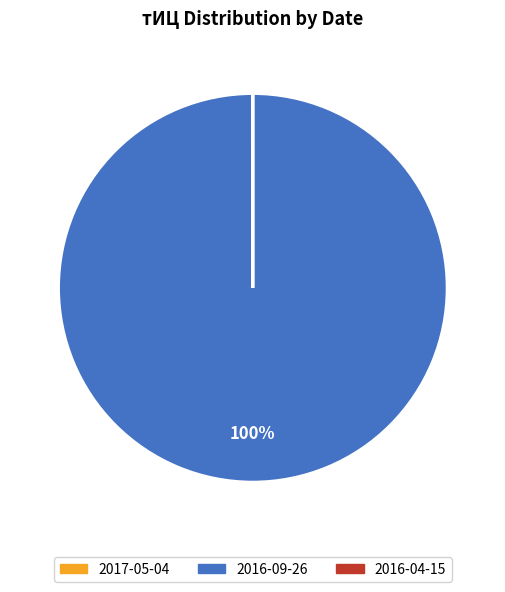

Is there a majority slice in this chart?

Yes